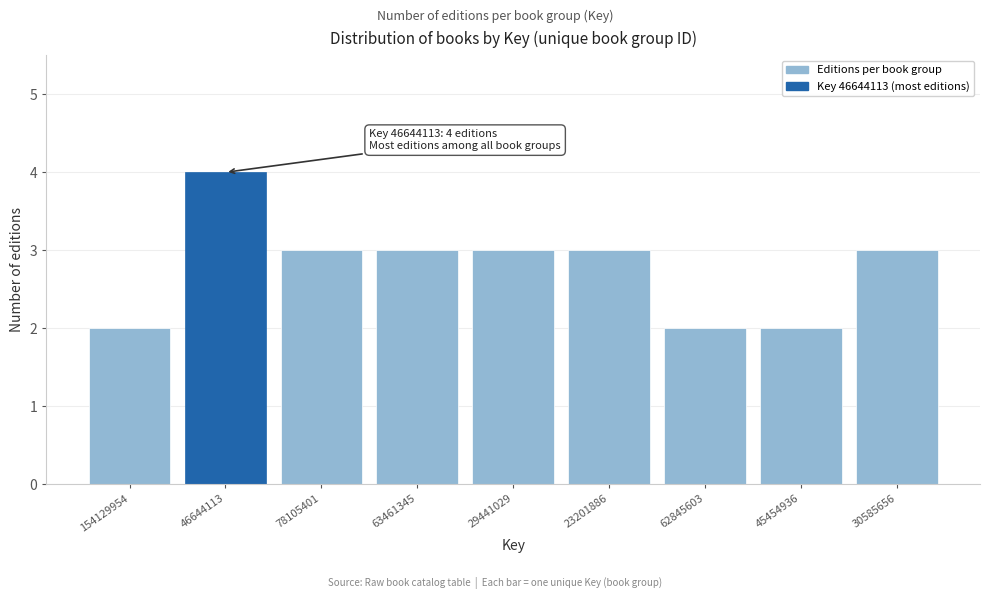

Reading right to left, what are all the values shown in this chart?

30585656=3	45454936=2	62845603=2	23201886=3	29441029=3	63461345=3	78105401=3	46644113=4	154129954=2